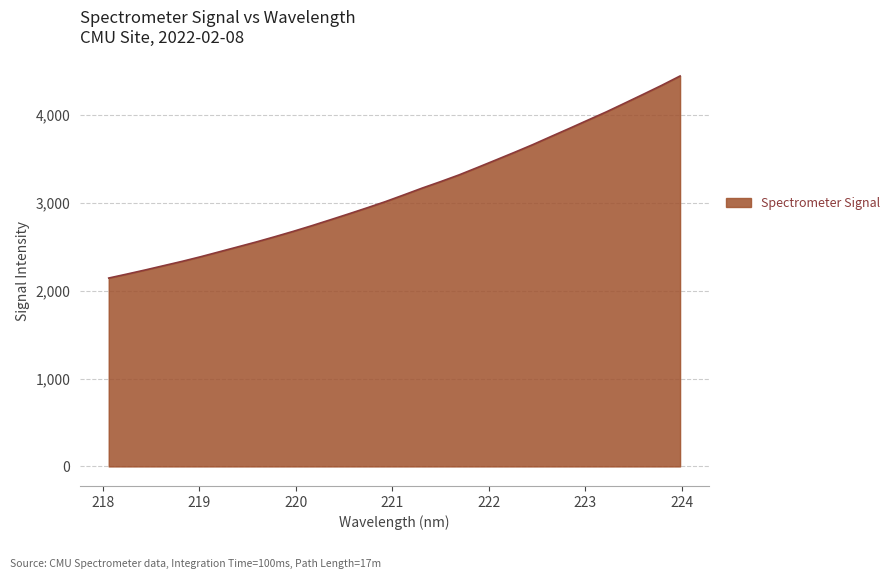

What is the smallest value displayed?

2144.1